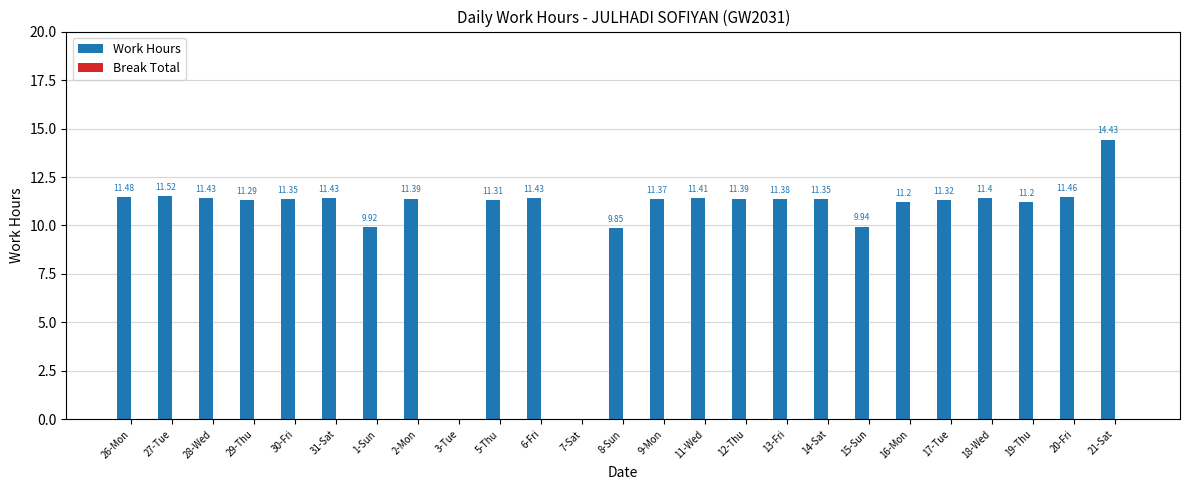

What is the sum of the values at 30-Fri and 6-Fri?

22.8